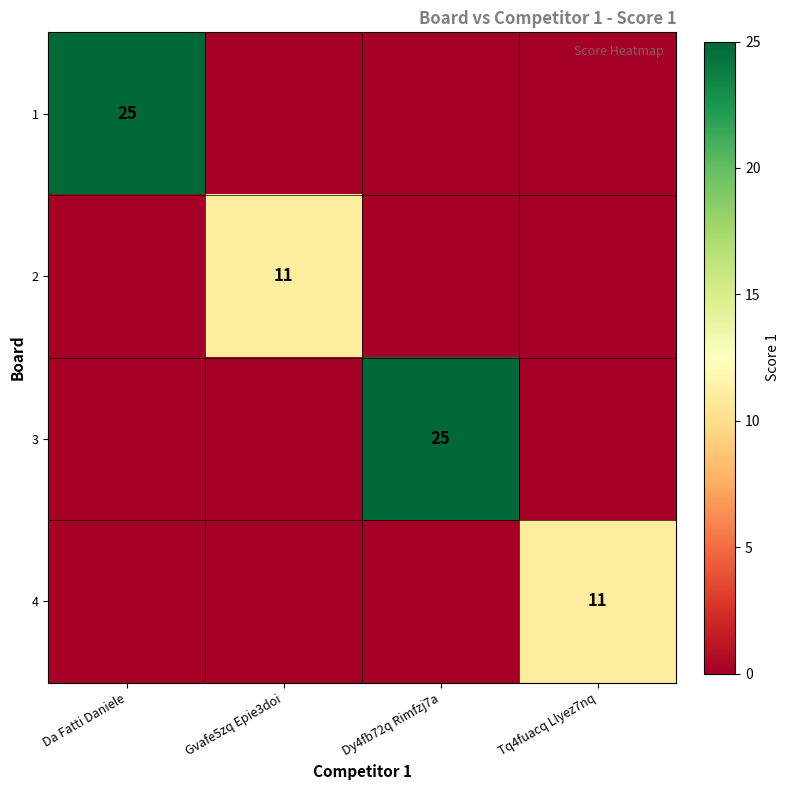

How many data points does each series have?

4